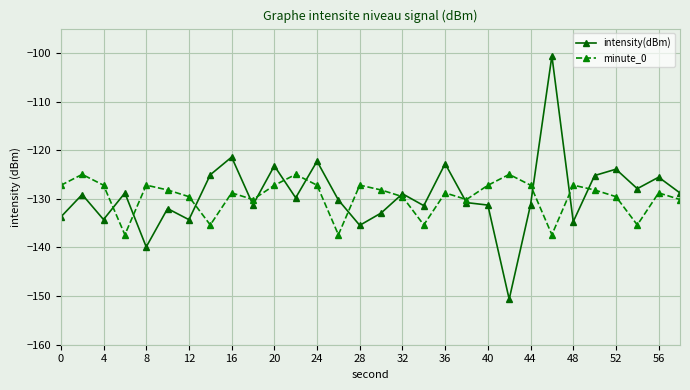

Which series has the largest range (max minus min)?

intensity(dBm)